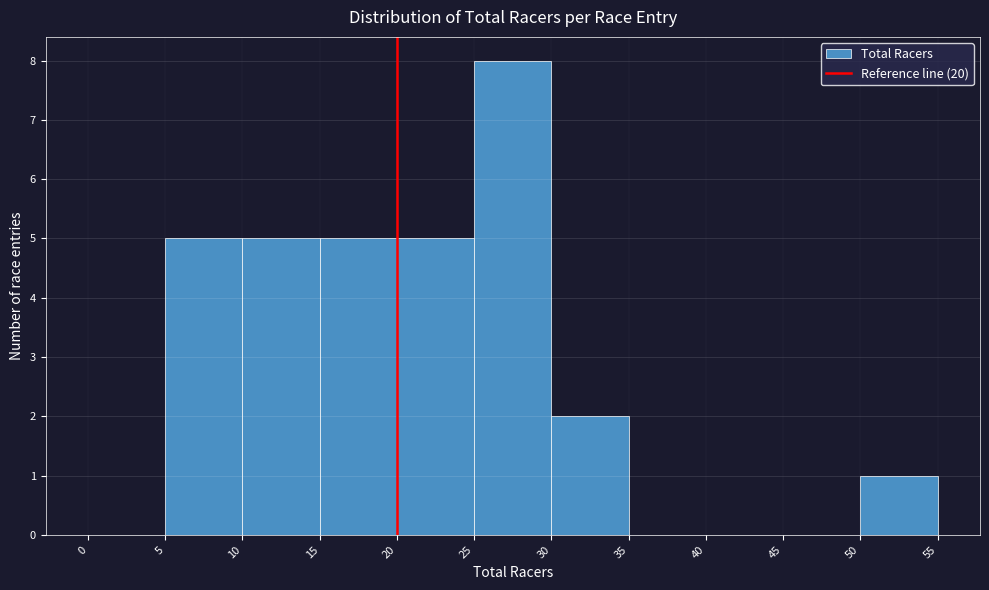

Reading left to right, transcribe this chart: for each bar, give the range it covers on the x-axis and its height. The values are not printed on the chart, so give them approximately, as read against the axis.

0 to 5: 0
5 to 10: 5
10 to 15: 5
15 to 20: 5
20 to 25: 5
25 to 30: 8
30 to 35: 2
35 to 40: 0
40 to 45: 0
45 to 50: 0
50 to 55: 1